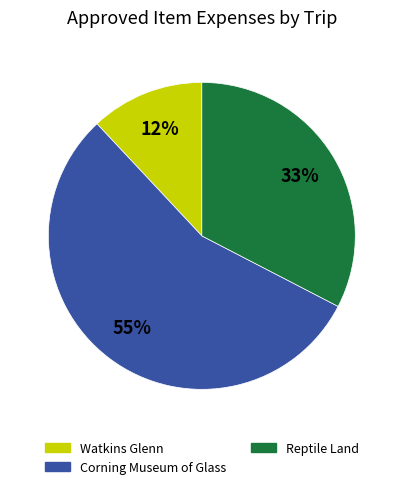

What is the smallest slice in the pie chart?

Watkins Glenn